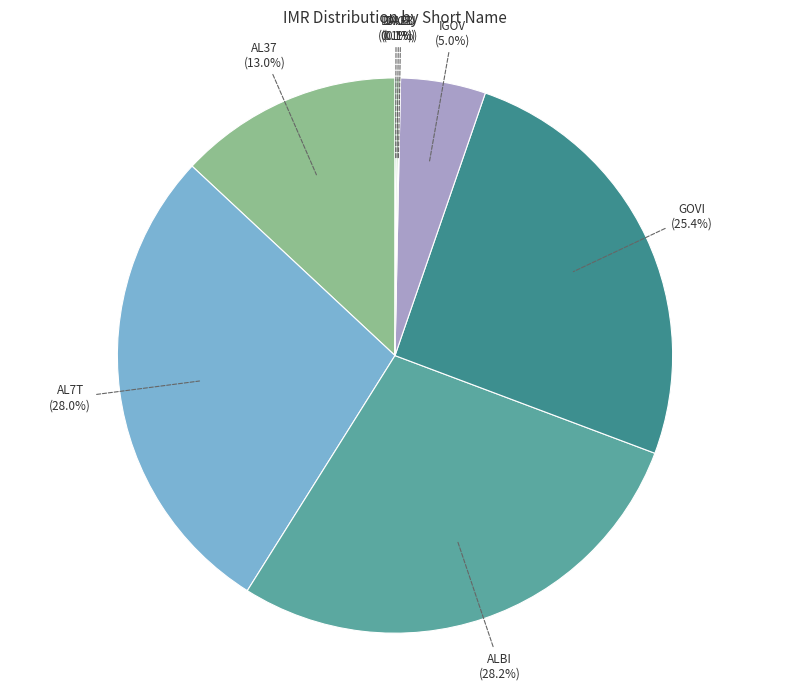

Does any single category account for the majority?

No